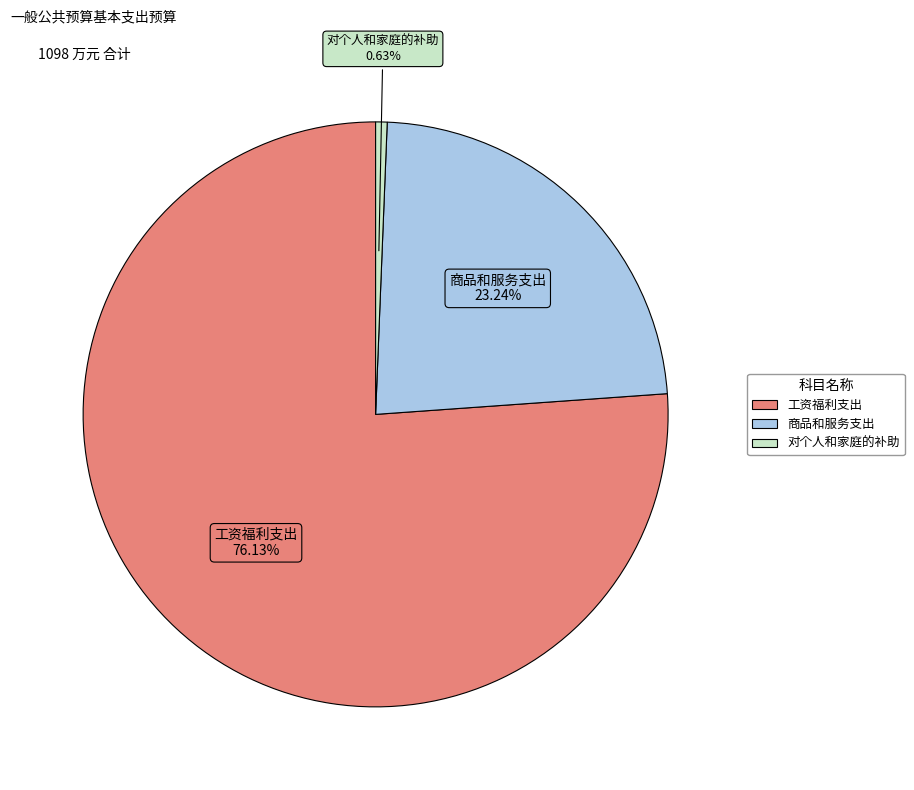

What is the ratio of the value at 商品和服务支出 to the value at 工资福利支出?

0.3